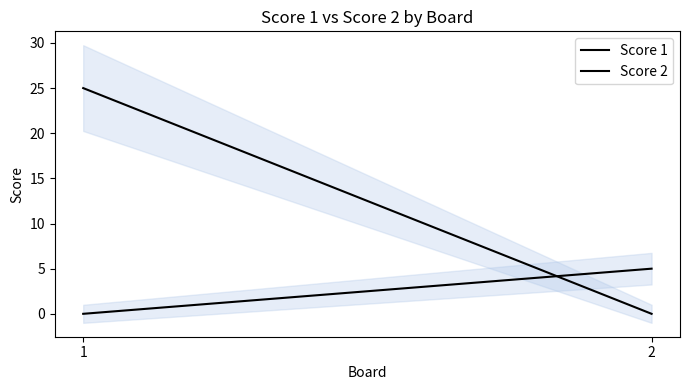

What are all the series names shown in the legend?

Score 1, Score 2